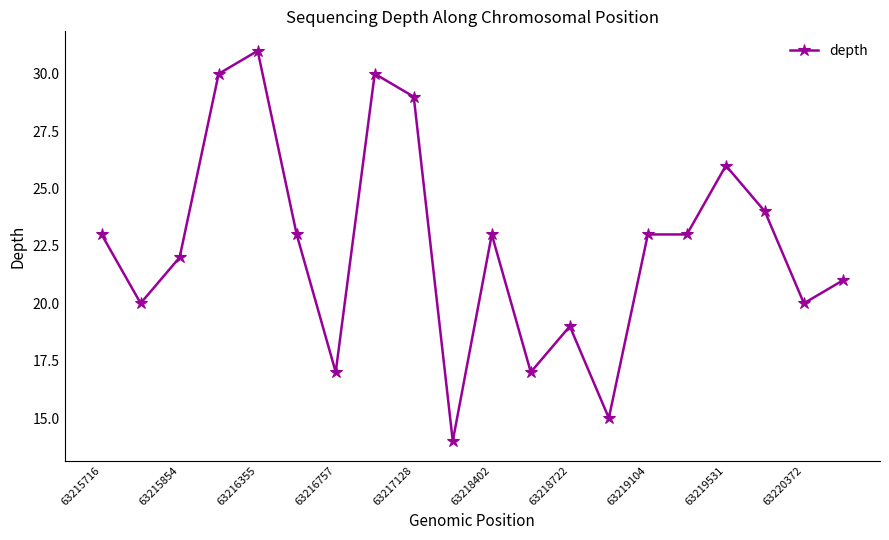

What is the greatest value displayed?

31